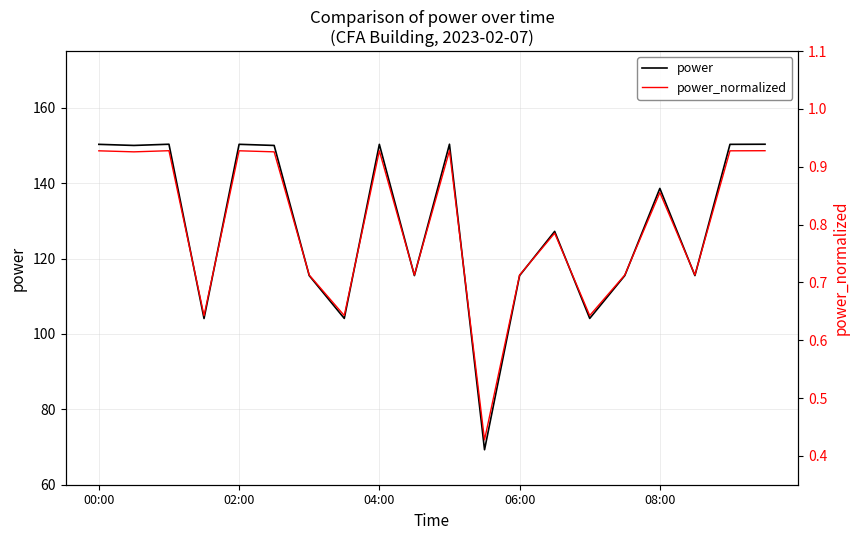

Which series has the largest total across all categories?

power